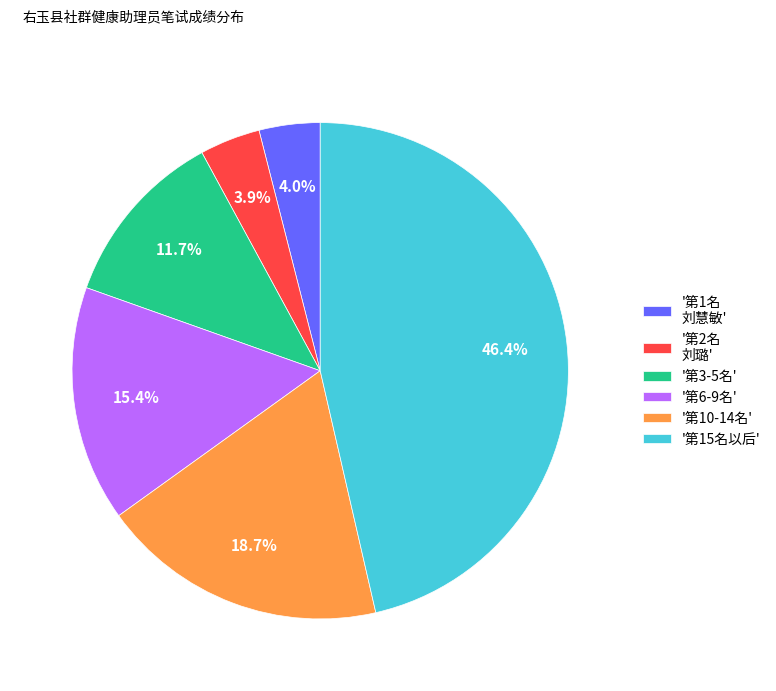

How many segments does this pie chart have?

6